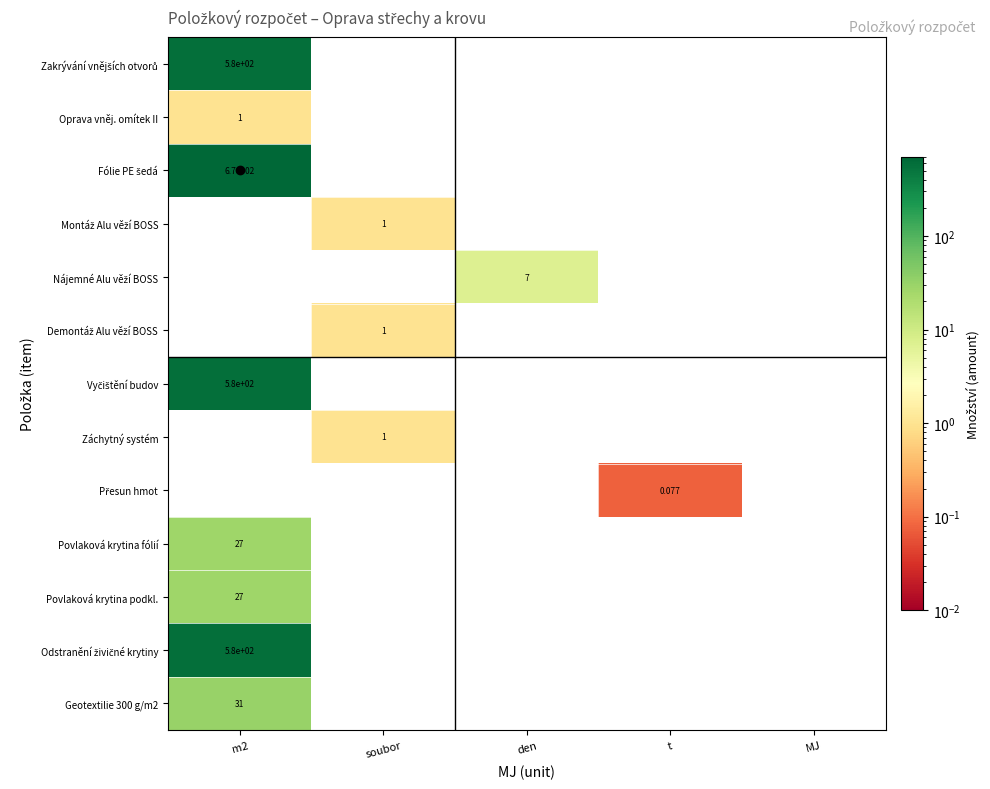

At how many categories does at least one series exceed 181?

1